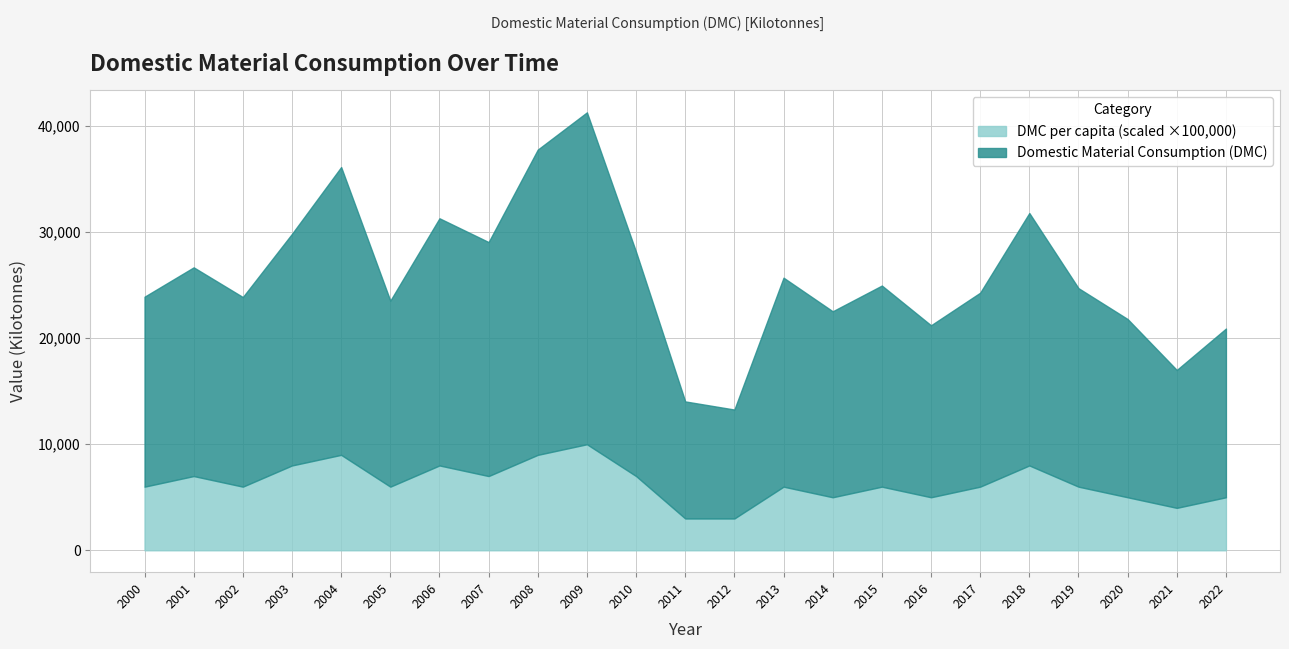

Is it true that Domestic Material Consumption (DMC) equals 47754.1 at 2004?

False